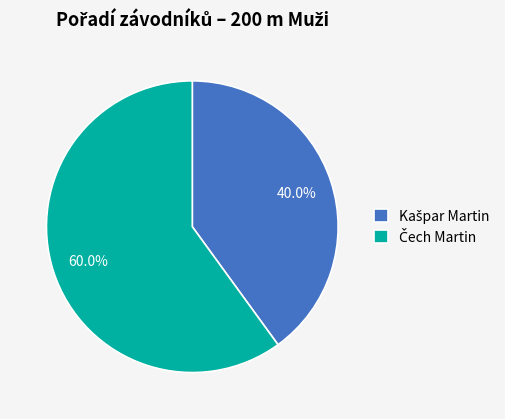

Is there any slice that represents more than half of the pie?

Yes